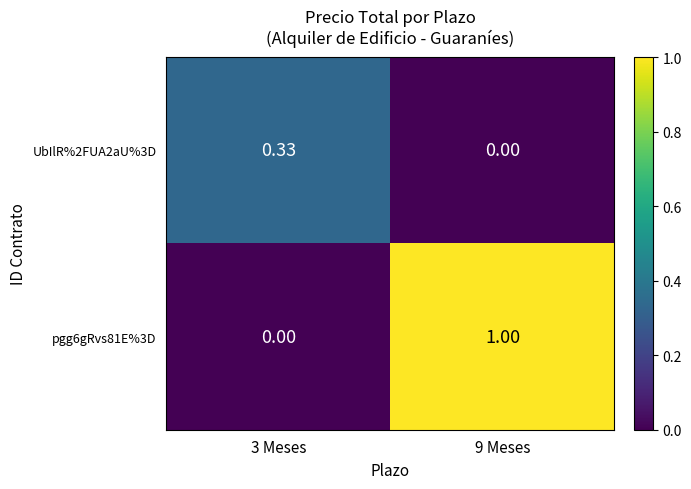

Which series has the widest spread of values?

pgg6gRvs81E%3D